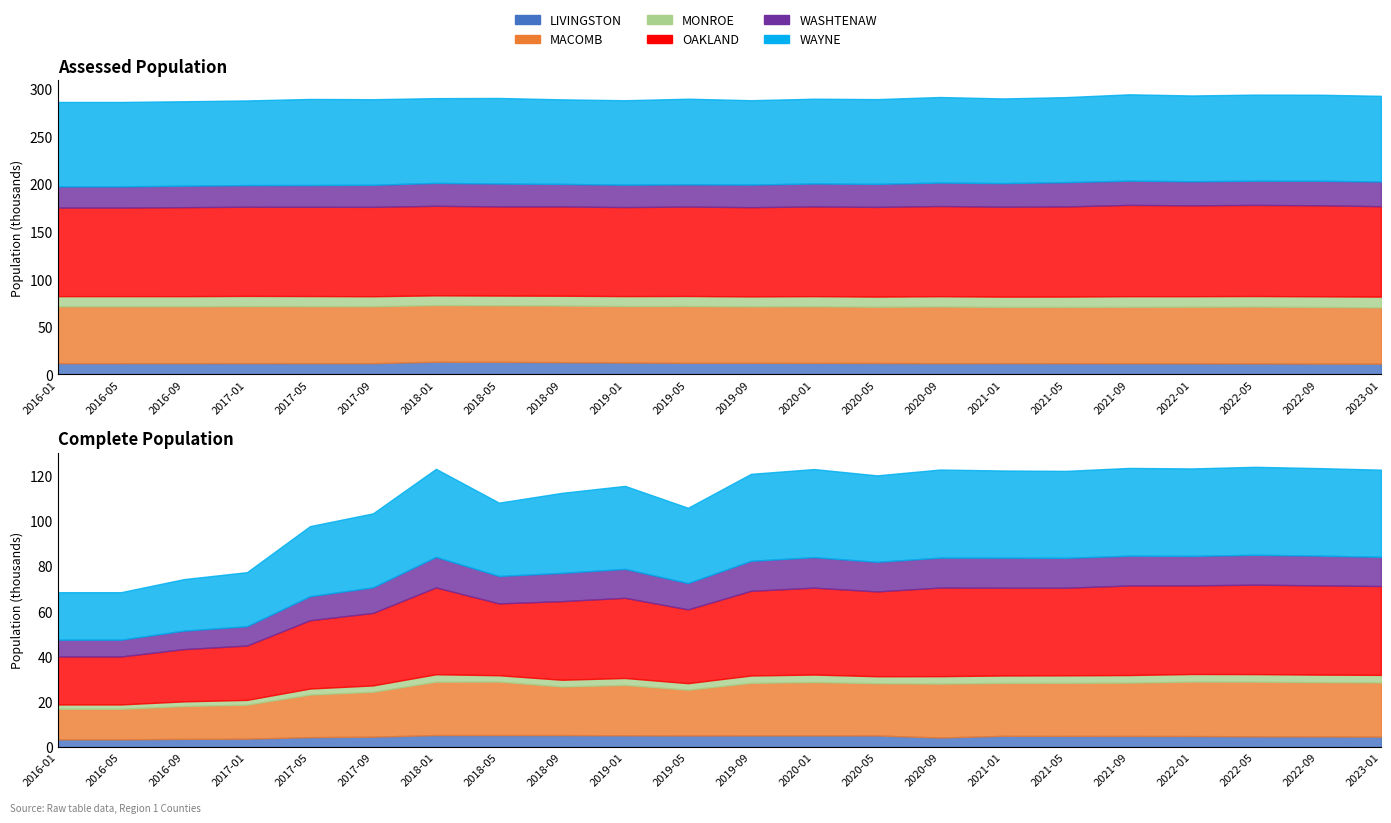

At which category is the sum across all series the highest?

2021-09